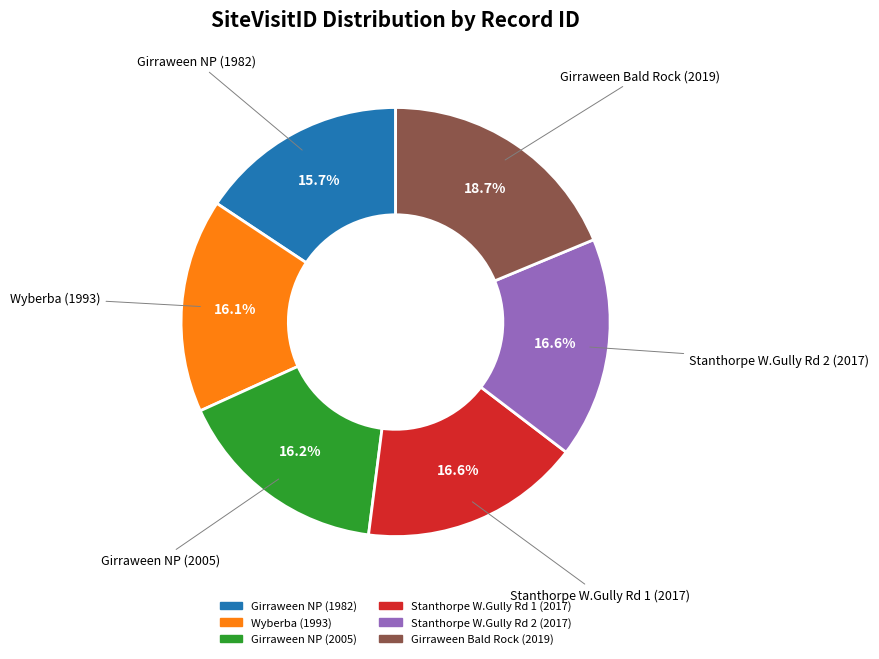

Is there a majority slice in this chart?

No